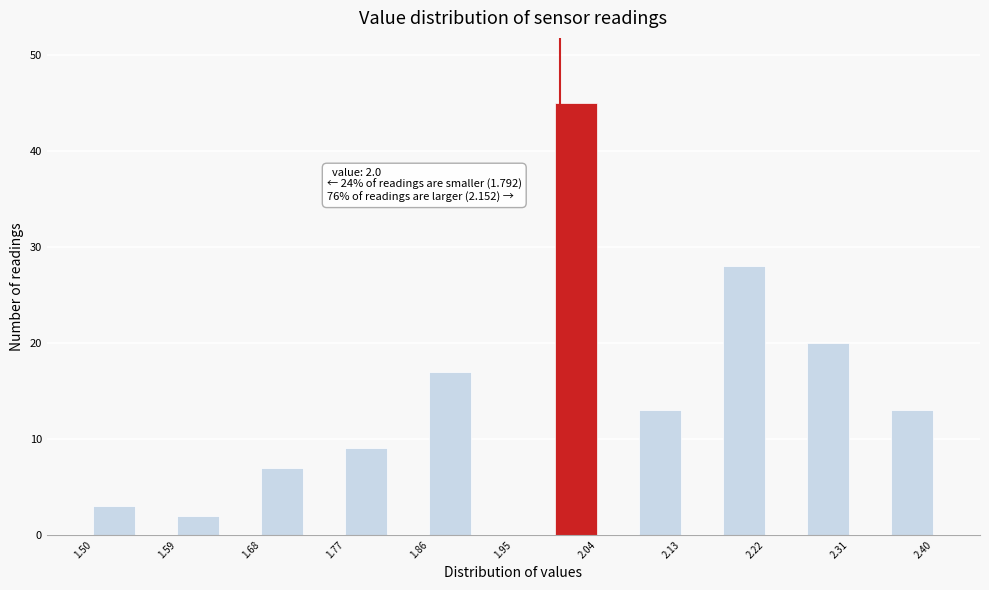

Over which range of the x-axis is the bar tallest?

1.995 to 2.040